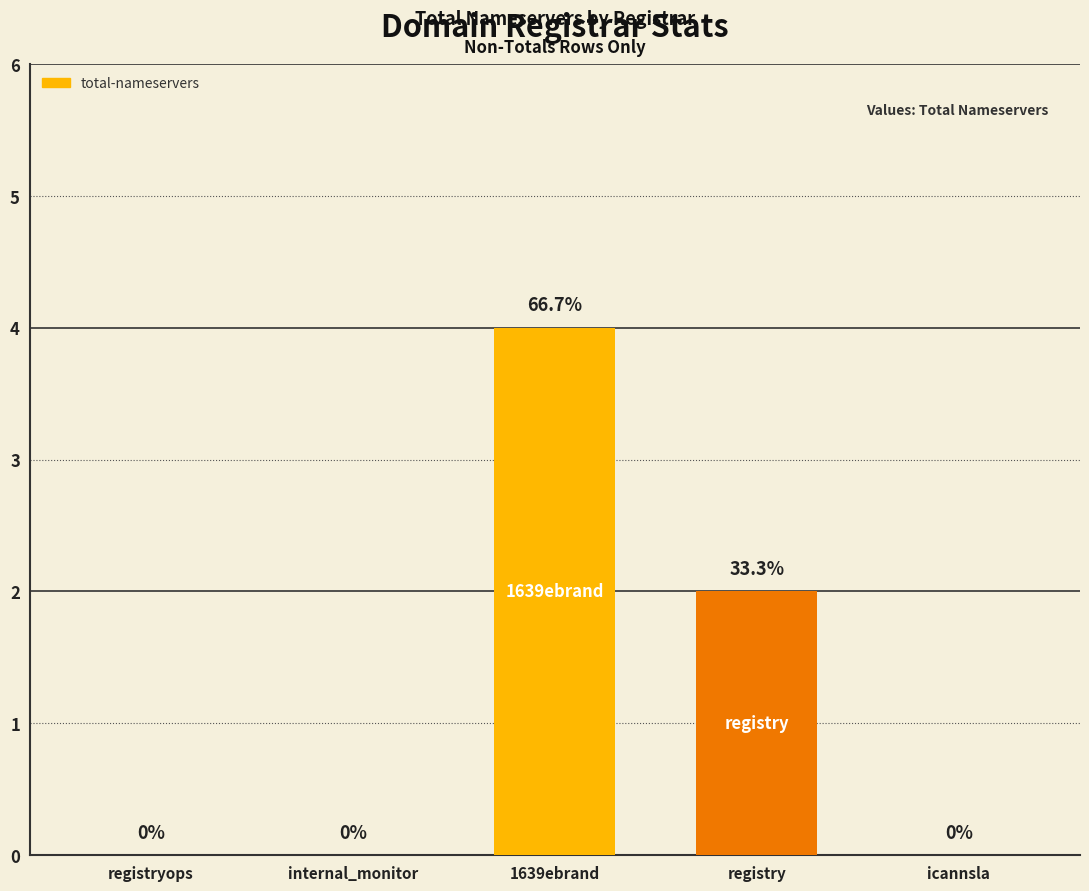

Which has a higher value, internal_monitor or registry?

registry